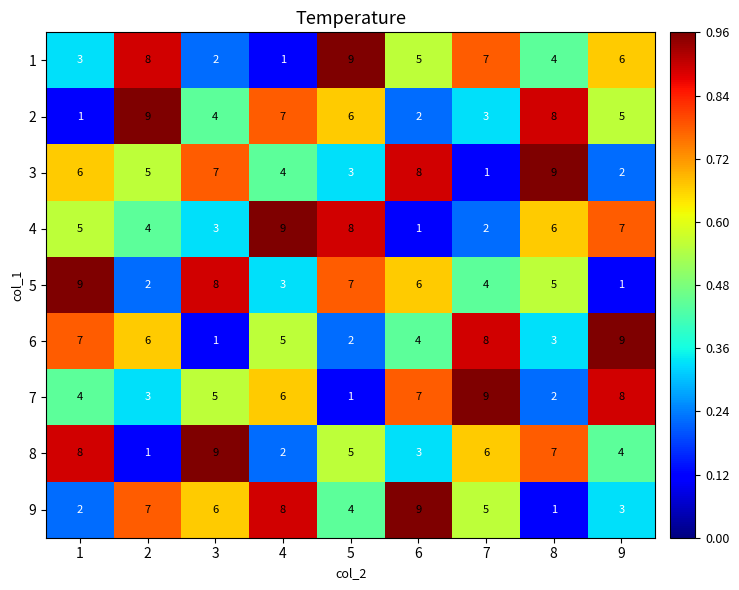

What is the sum of all 6 values?

45